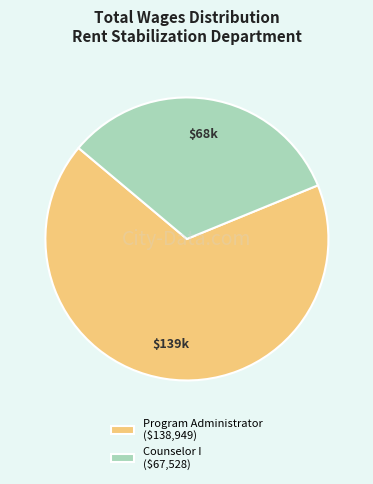

Is there any slice that represents more than half of the pie?

Yes